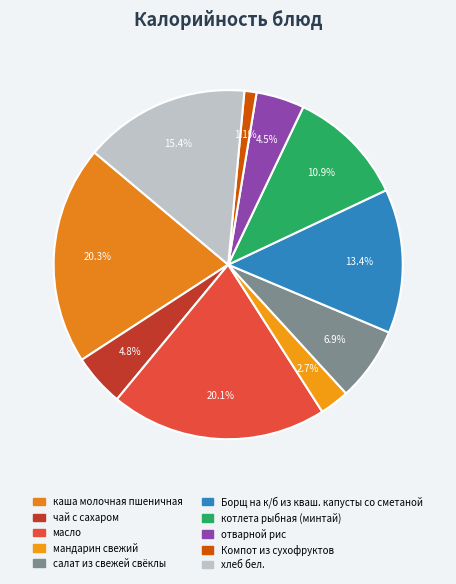

Which category has the smallest portion of the pie?

Компот из сухофруктов